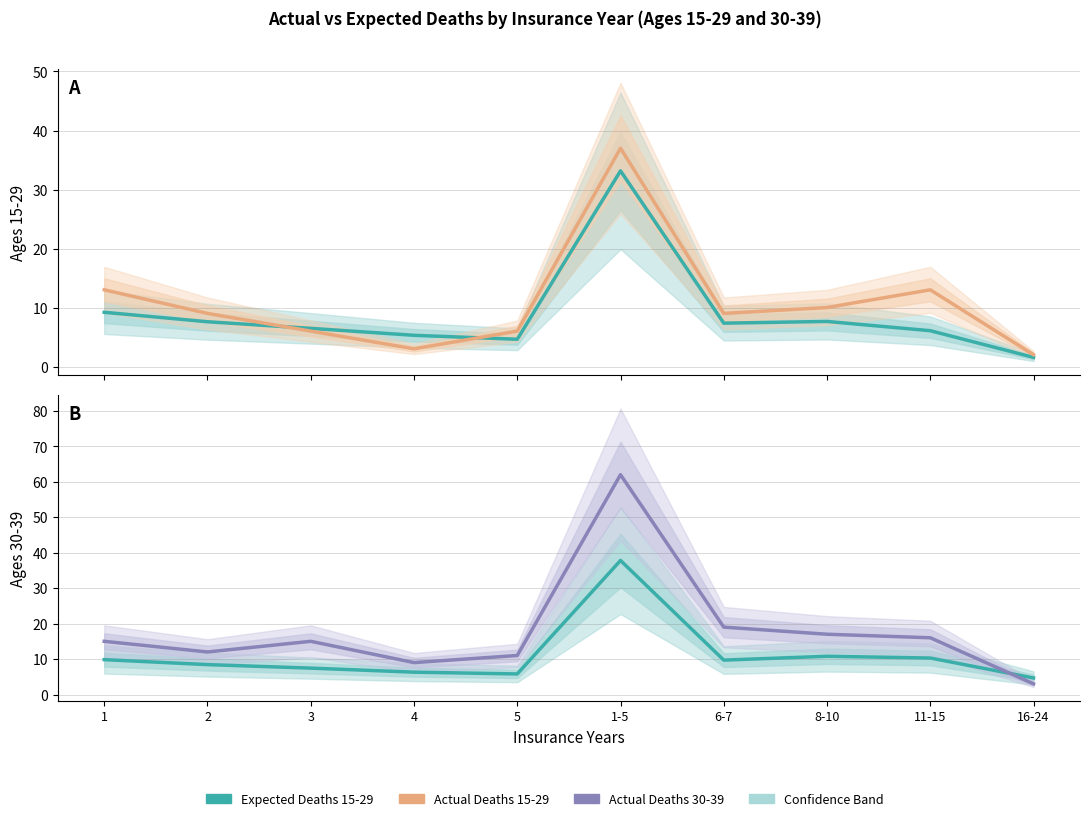

Reading left to right, transcribe all the data shown in this chart.

Expected Deaths 15-29: 9.2	7.6	6.5	5.3	4.6	33.2	7.3	7.6	6.1	1.6
Actual Deaths 15-29: 13.0	9.0	6.0	3.0	6.0	37.0	9.0	10.0	13.0	2.0
Expected Deaths 30-39: 9.8	8.4	7.4	6.3	5.8	37.8	9.7	10.8	10.3	4.7
Actual Deaths 30-39: 15.0	12.0	15.0	9.0	11.0	62.0	19.0	17.0	16.0	3.0